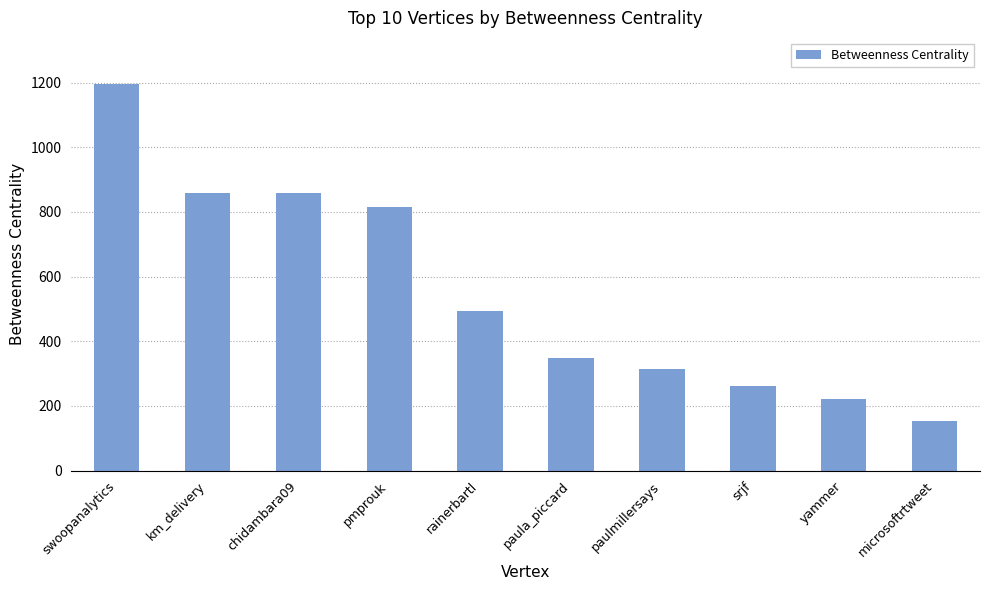

What is the approximate value at km_delivery?

858.0